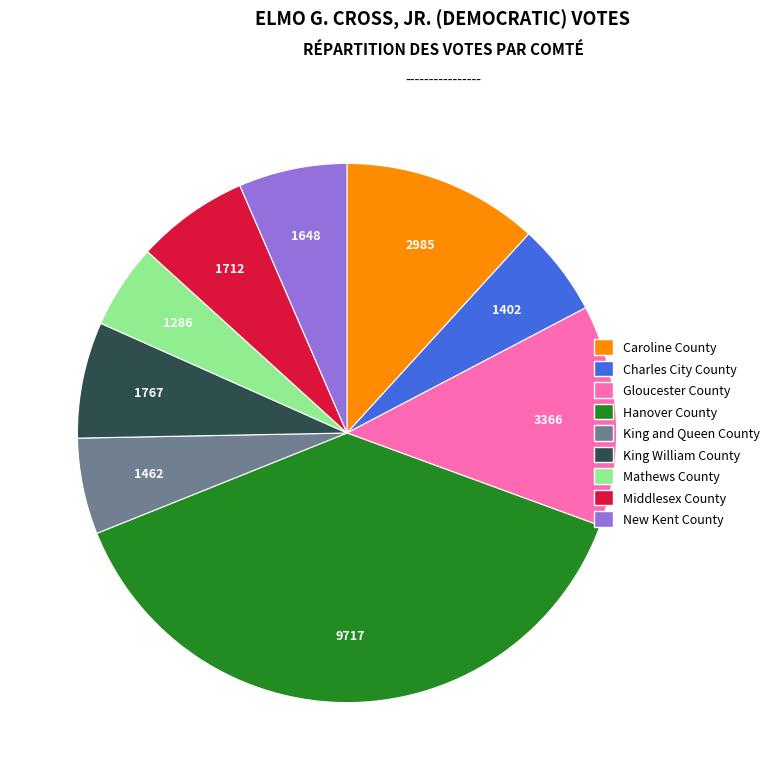

Which has a higher value, Gloucester County or Hanover County?

Hanover County